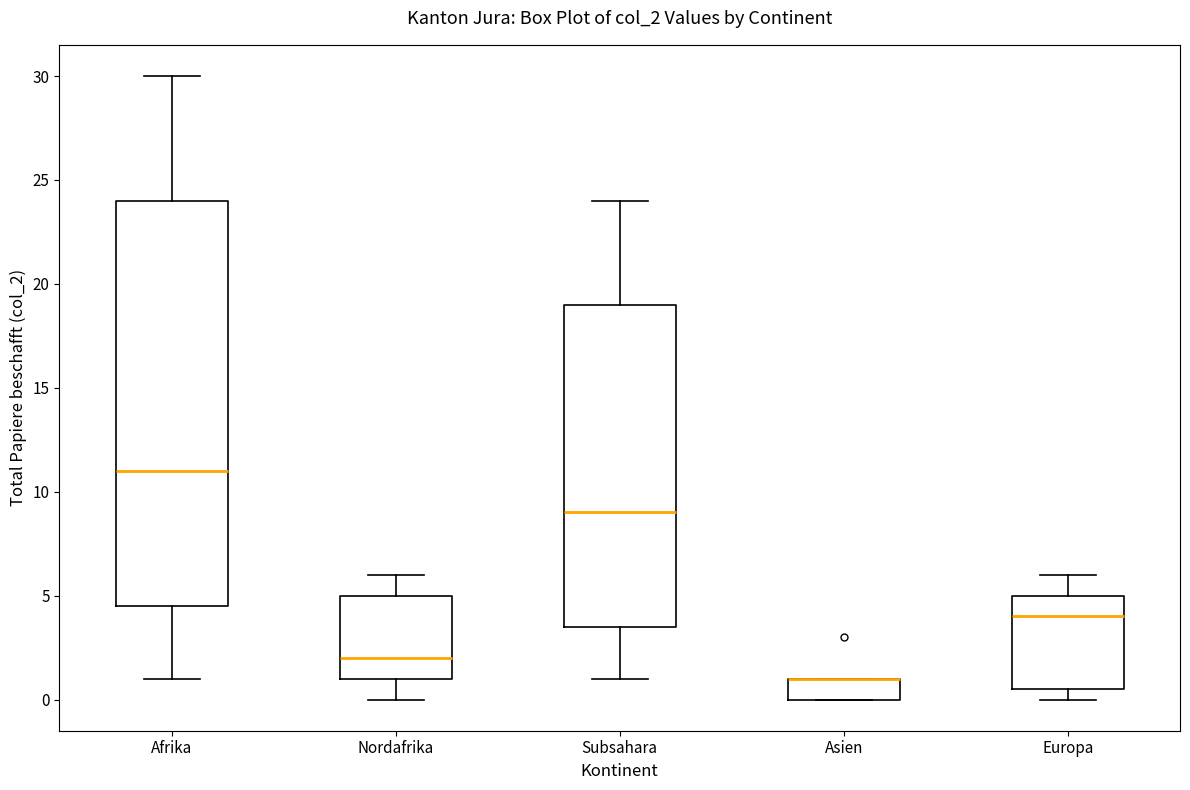

Reading left to right, read every box against the y-axis: the position of its median line, the range the box covers, and the ends of its whiskers. The values are not printed on the chart, so give them approximately, as read against the axis.

Afrika: median 11.0, box 4.5 to 24.0, whiskers 1.0 to 30.0
Nordafrika: median 2.0, box 1.0 to 5.0, whiskers 0.0 to 6.0
Subsahara: median 9.0, box 3.5 to 19.0, whiskers 1.0 to 24.0
Asien: median 1.0 (drawn on the box's upper edge), box 0.0 to 1.0, whiskers 0.0 to 1.0
Europa: median 4.0, box 0.5 to 5.0, whiskers 0.0 to 6.0